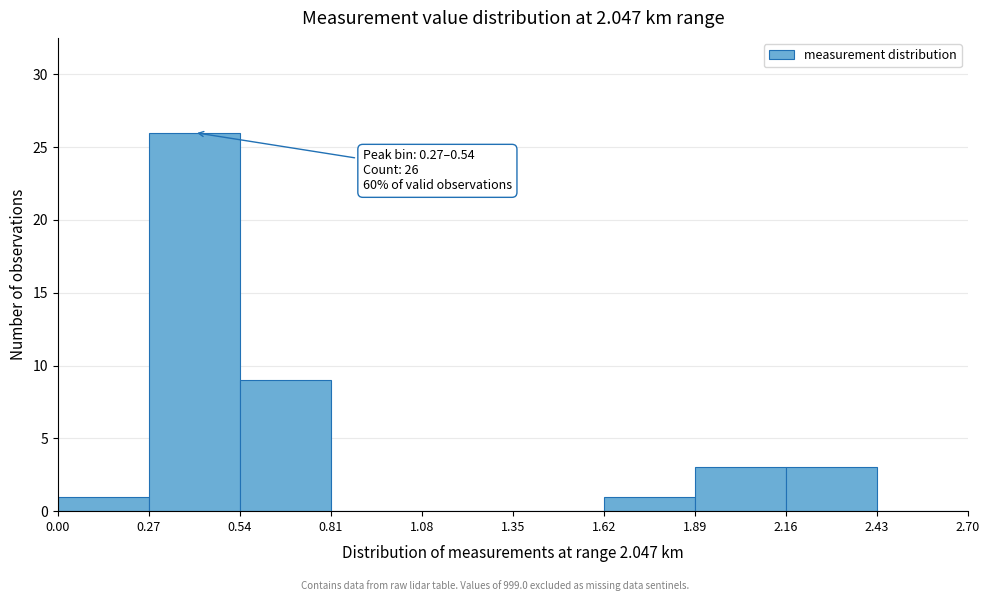

Which range on the x-axis has the tallest bar?

0.27 to 0.54